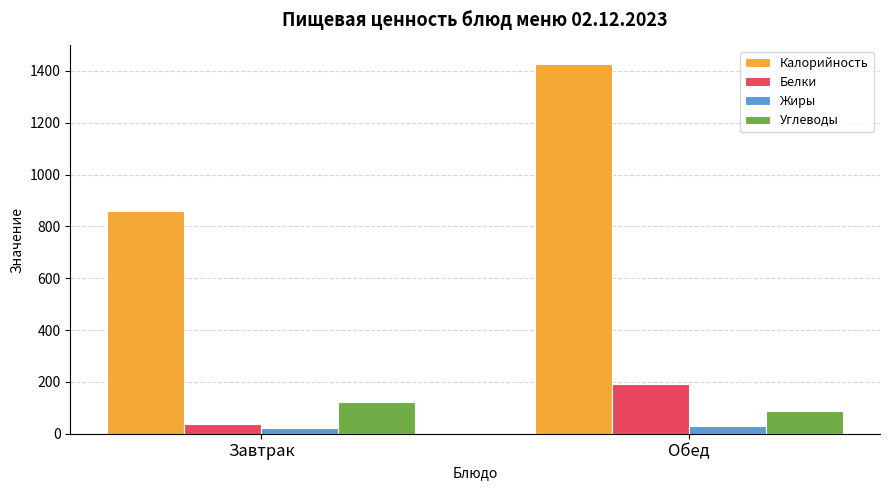

What is the minimum value for Углеводы?

89